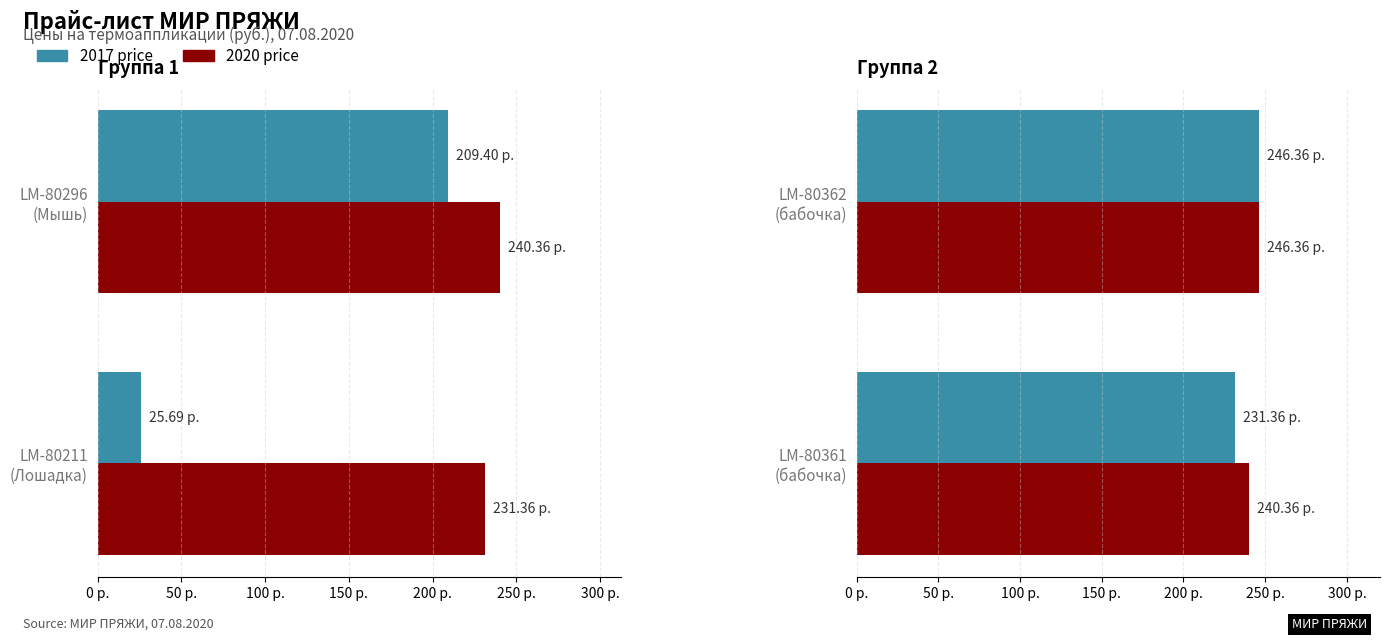

The value of 2020 price at LM-80361 (бабочка) is 425.1. True or false?

False